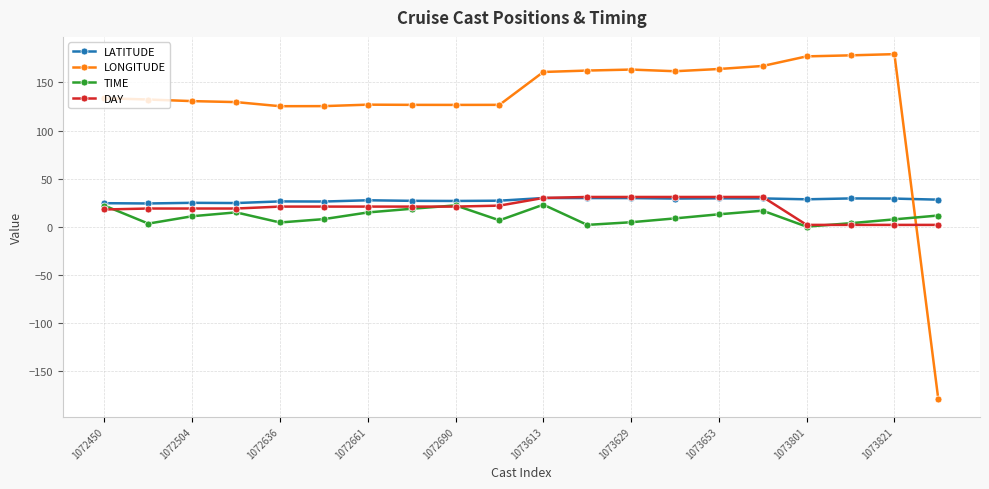

At how many categories does at least one series exceed 171?

3